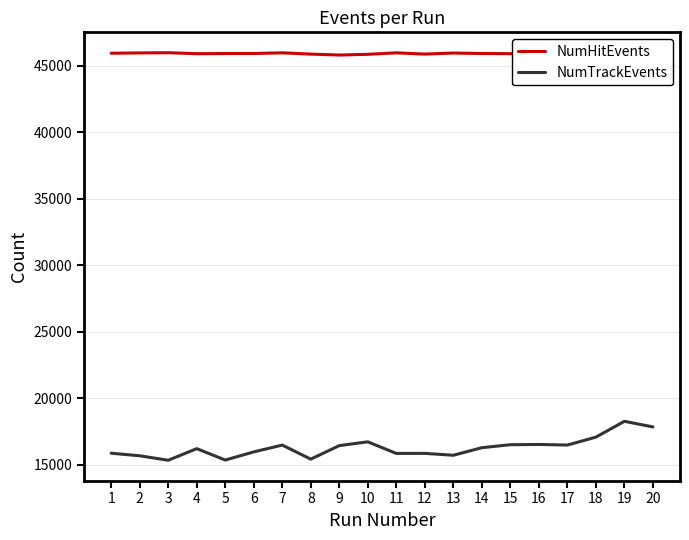

Which category has the highest value in the NumTrackEvents series?

19